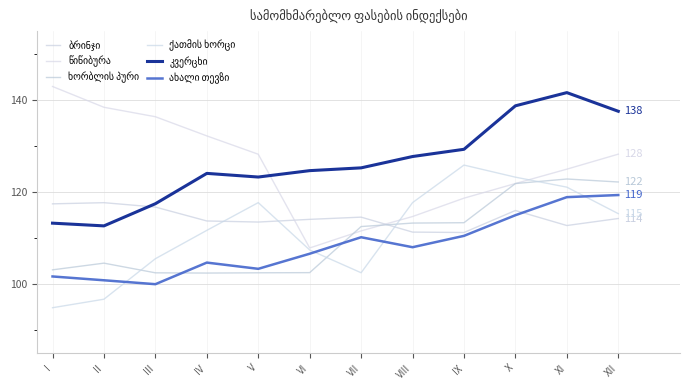

Does the chart display data point markers on the line(s)?

No